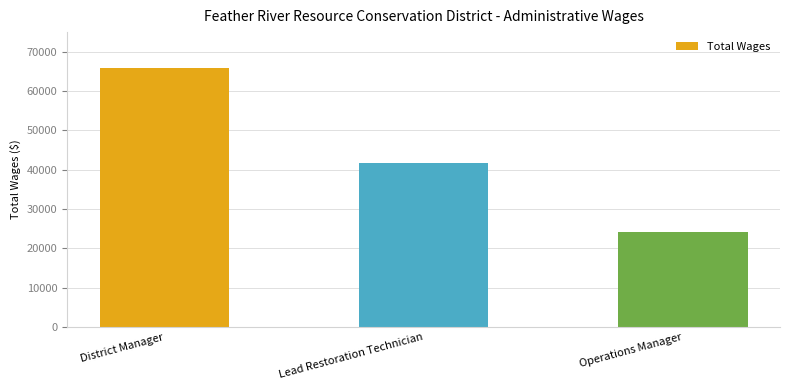

Rank the categories by value from lowest to highest.

Operations Manager, Lead Restoration Technician, District Manager